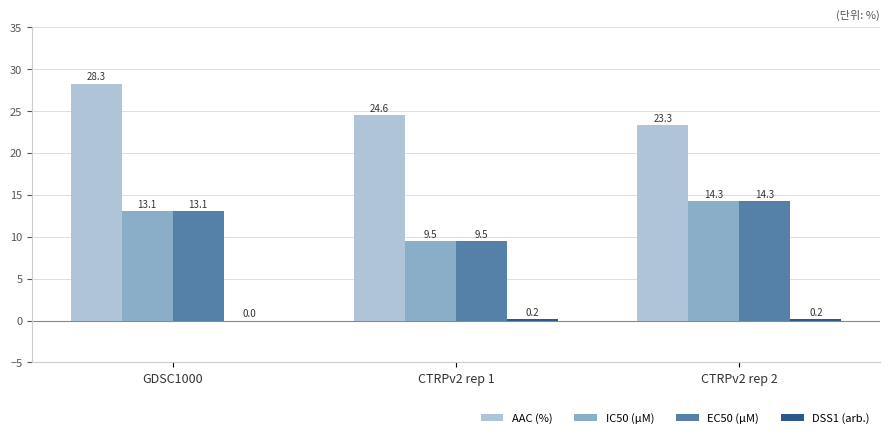

What is the difference between the IC50 (µM) values at CTRPv2 rep 2 and GDSC1000?

1.2